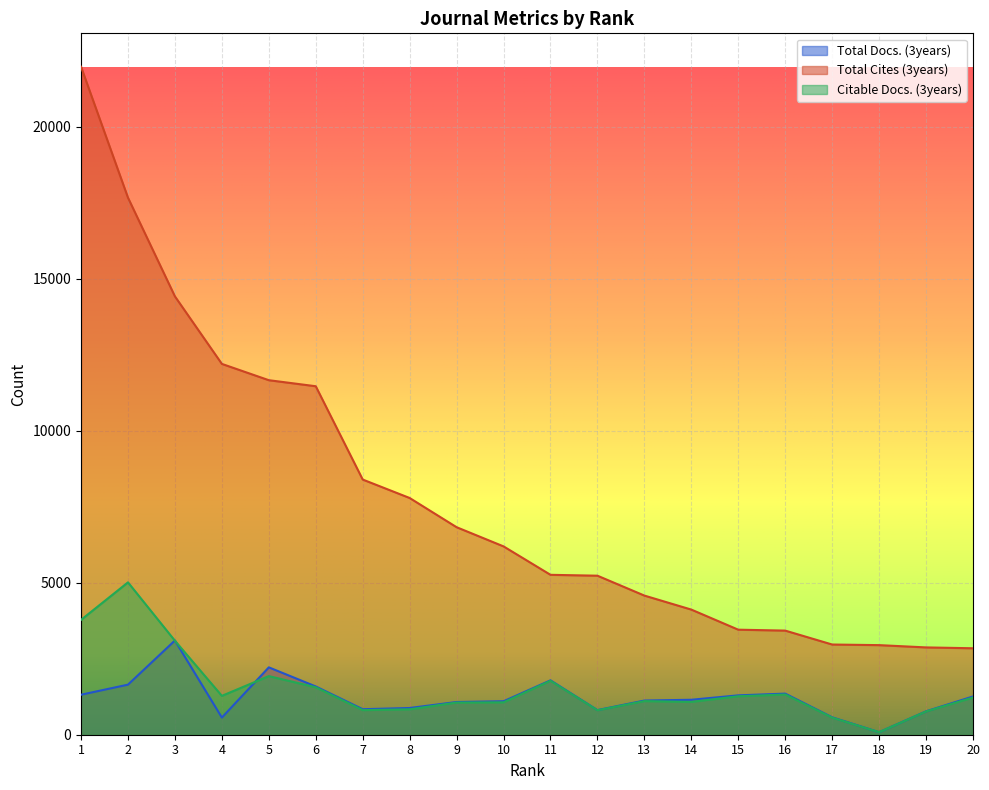

At which label does Total Cites (3years) reach its minimum?

20